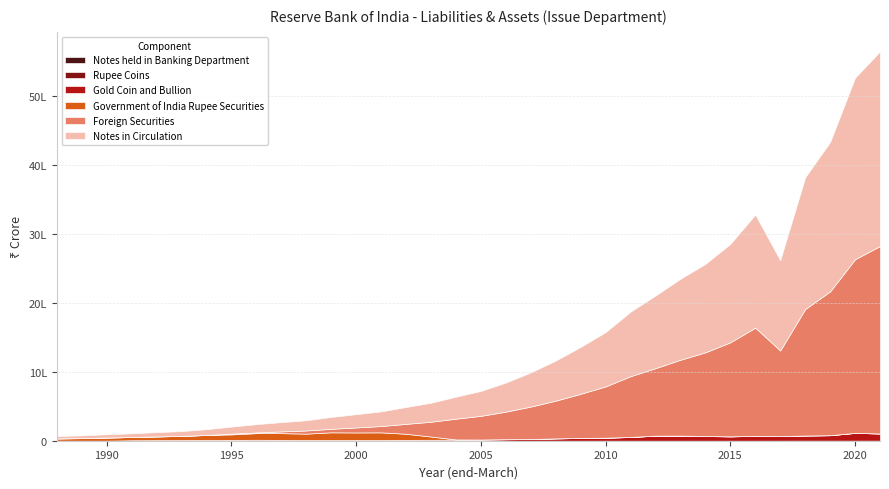

Reading left to right, list all the values displayed in this chart.

Gold Coin and Bullion: 1988=274	1989=274	1990=281	1991=6654	1992=8045	1993=9211	1994=10108	1995=11477	1996=13751	1997=11922	1998=9877	1999=10310	2000=10598	2001=10384	2002=12146	2003=13712	2004=14881	2005=16083	2006=20974	2007=24160	2008=32779	2009=39862	2010=42543	2011=53748	2012=72443	2013=73222	2014=67919	2015=62440	2016=69920	2017=67508	2018=74349	2019=79204	2020=113146	2021=104140
Rupee Coins: 1988=51	1989=71	1990=48	1991=29	1992=64	1993=45	1994=27	1995=116	1996=115	1997=144	1998=27	1999=71	2000=102	2001=77	2002=159	2003=67	2004=87	2005=145	2006=150	2007=11	2008=132	2009=98	2010=269	2011=234	2012=84	2013=187	2014=128	2015=216	2016=275	2017=450	2018=926	2019=828	2020=785	2021=743
Foreign Securities: 1988=1564	1989=1564	1990=1564	1991=200	1992=200	1993=200	1994=200	1995=10200	1996=10200	1997=25200	1998=45700	1999=50700	2000=72700	2001=91700	2002=143700	2003=215000	2004=301326	2005=343484	2006=399769	2007=470732	2008=547641	2009=640107	2010=744440	2011=881921	2012=980225	2013=1101188	2014=1214654	2015=1365191	2016=1570330	2017=1242235	2018=1836685	2019=2088765	2020=2521644	2021=2721979
Government of India Rupee Securities: 1988=31938	1989=36758	1990=44852	1991=46924	1992=53981	1993=60339	1994=73496	1995=80550	1996=96041	1997=97640	1998=92946	1999=111492	2000=109134	2001=110775	2002=88649	2003=46664	2004=3467	2005=1517	2006=1046	2007=1046	2008=1046	2009=1046	2010=1046	2011=1046	2012=1046	2013=1046	2014=1046	2015=1046	2016=1046	2017=0	2018=0	2019=0	2020=0	2021=0
Notes in Circulation: 1988=33812	1989=38644	1990=46730	1991=53784	1992=62271	1993=69781	1994=83825	1995=102302	1996=120073	1997=134889	1998=148520	1999=172541	2000=192483	2001=212851	2002=244608	2003=275402	2004=319732	2005=361213	2006=421922	2007=495938	2008=581577	2009=681099	2010=788279	2011=936935	2012=1053786	2013=1175635	2014=1283735	2015=1428882	2016=1641558	2017=1310181	2018=1911951	2019=2168788	2020=2635562	2021=2826851
Notes held in Banking Department: 1988=15	1989=24	1990=14	1991=23	1992=19	1993=14	1994=7	1995=40	1996=35	1997=18	1998=31	1999=32	2000=51	2001=85	2002=47	2003=42	2004=29	2005=16	2006=18	2007=11	2008=22	2009=14	2010=20	2011=14	2012=13	2013=9	2014=13	2015=11	2016=13	2017=12	2018=9	2019=9	2020=13	2021=12